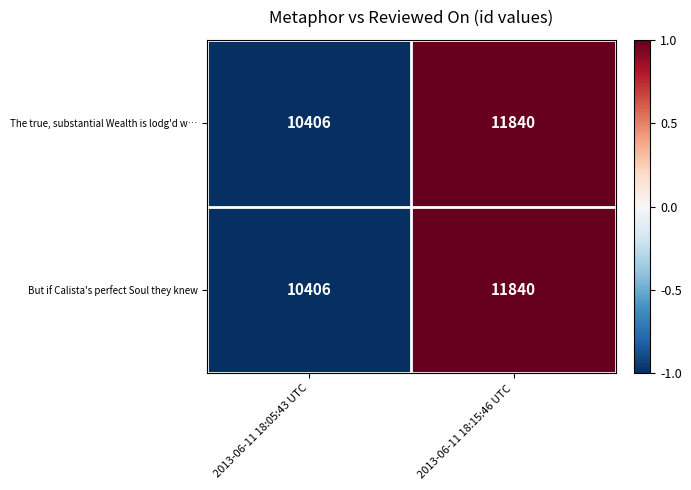

Which category has the lowest value across all series?

2013-06-11 18:05:43 UTC